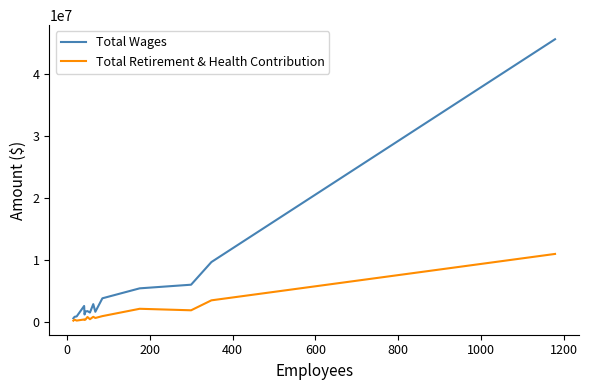

Which series has the largest total across all categories?

Total Wages